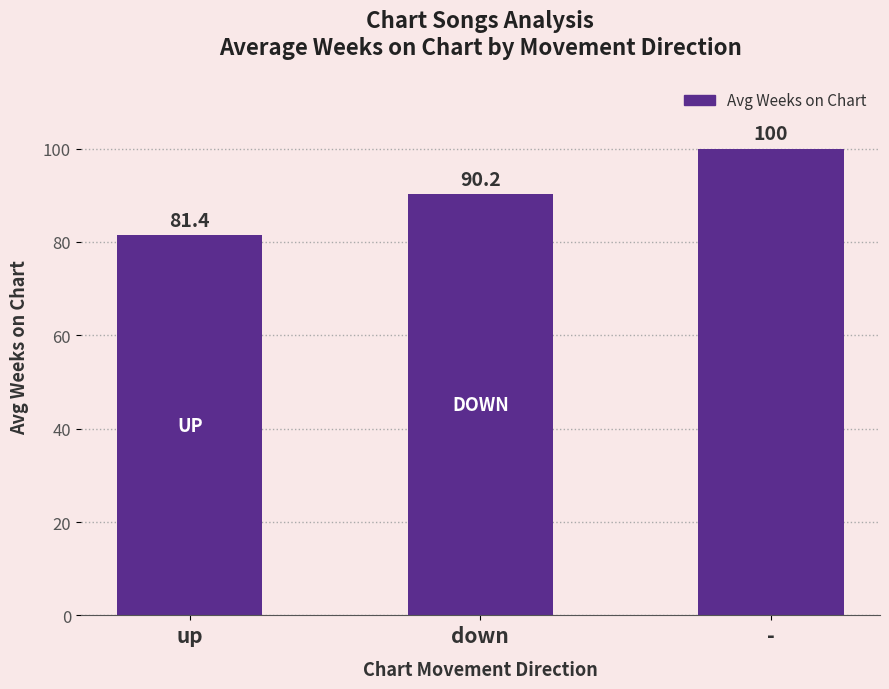

Rank the categories by value from highest to lowest.

-, down, up